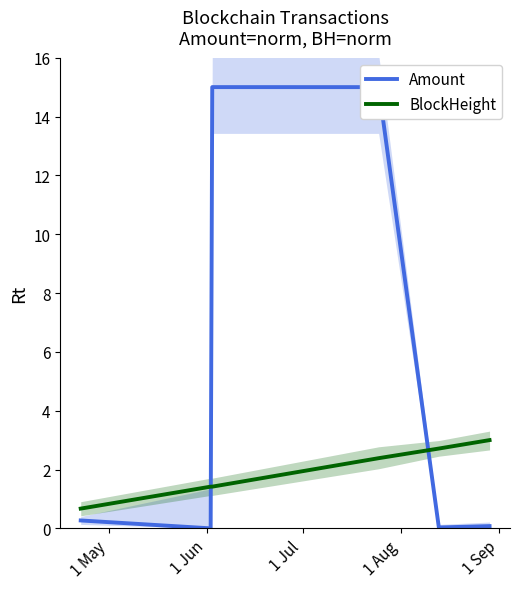

Reading left to right, transcribe all the data shown in this chart.

Amount: 0.3	0.0	15.0	15.0	0.0	0.1
BlockHeight: 0.7	1.4	1.4	2.4	2.7	3.0